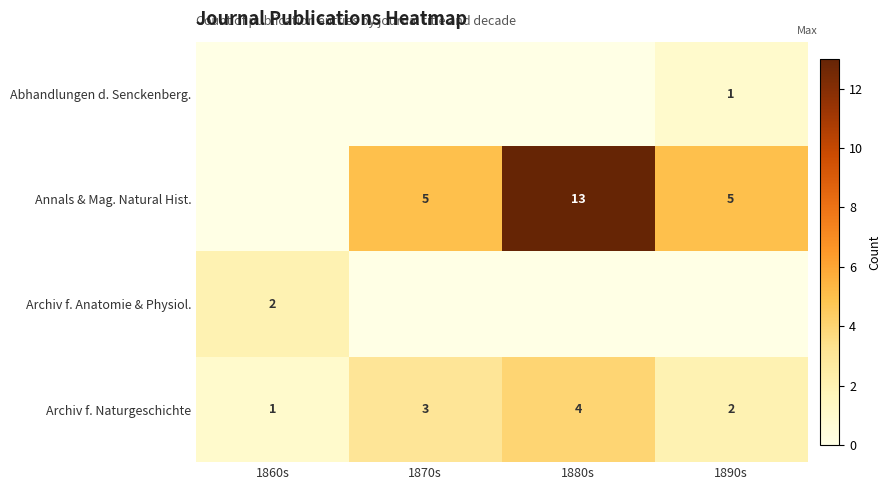

The Archiv f. Naturgeschichte series shows 4 at 1880s. True or false?

True